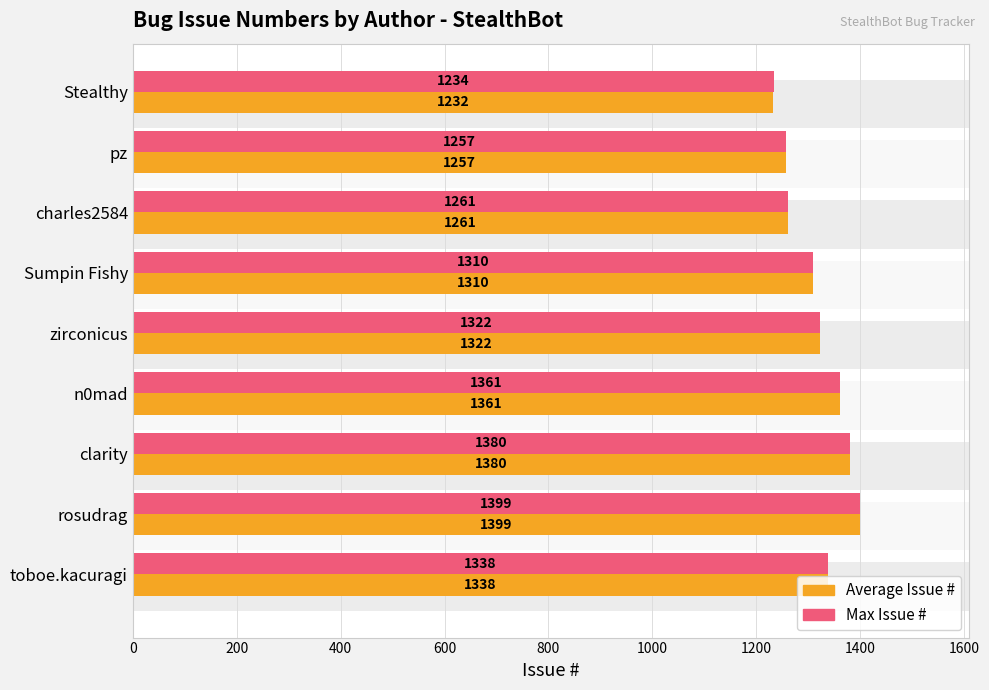

Are the bars horizontal?

Yes